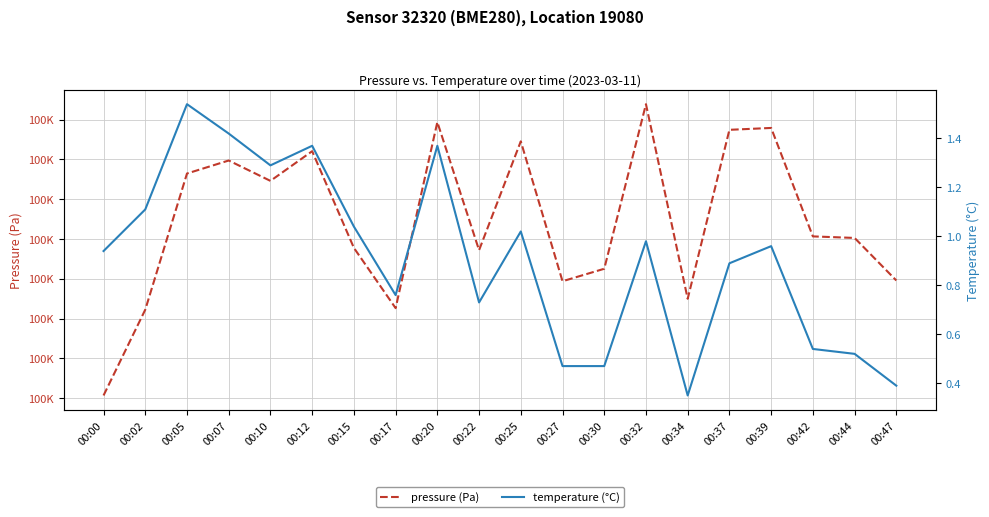

Rank the categories by pressure (Pa) value from lowest to highest.

00:00, 00:02, 00:17, 00:34, 00:27, 00:47, 00:30, 00:22, 00:15, 00:44, 00:42, 00:10, 00:05, 00:07, 00:12, 00:25, 00:37, 00:39, 00:20, 00:32